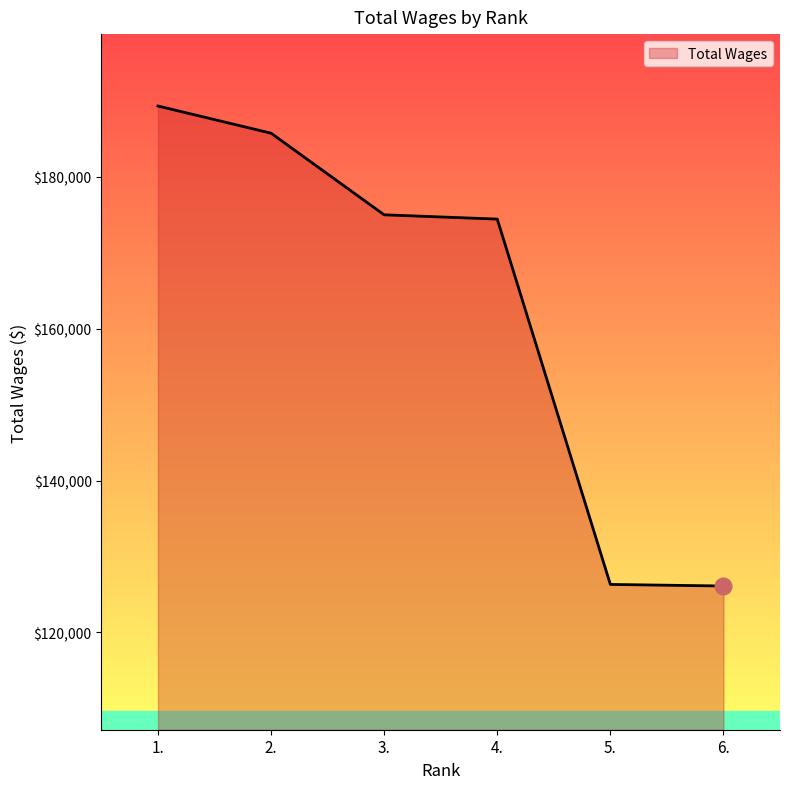

True or false: there are more than 2 points higher than both neighbors.

False